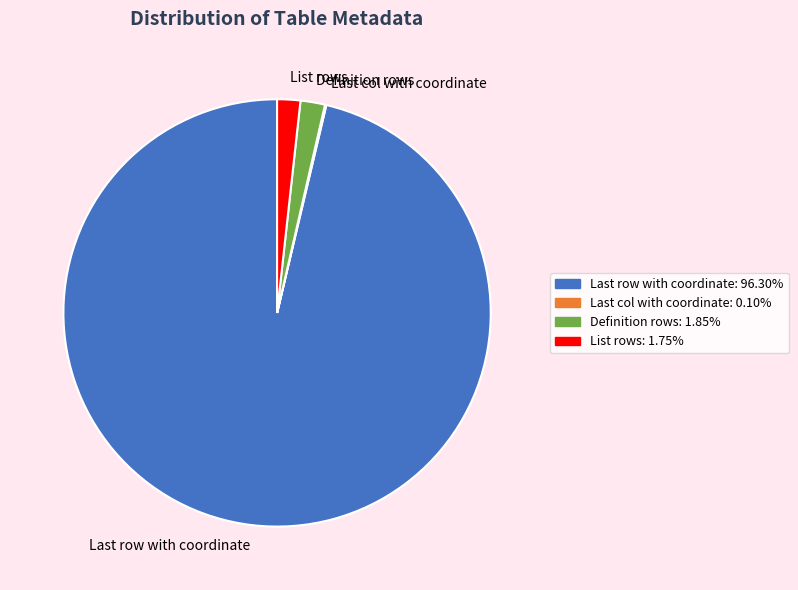

What is the largest slice in the pie chart?

Last row with coordinate